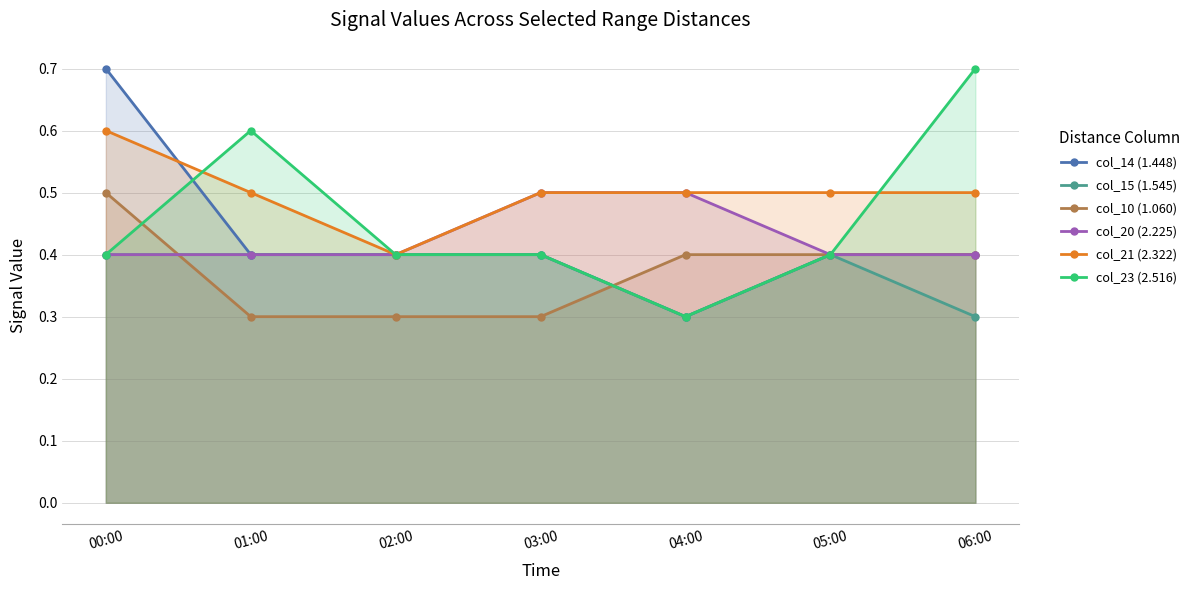

What is the total value across all series at 02:00?

2.3